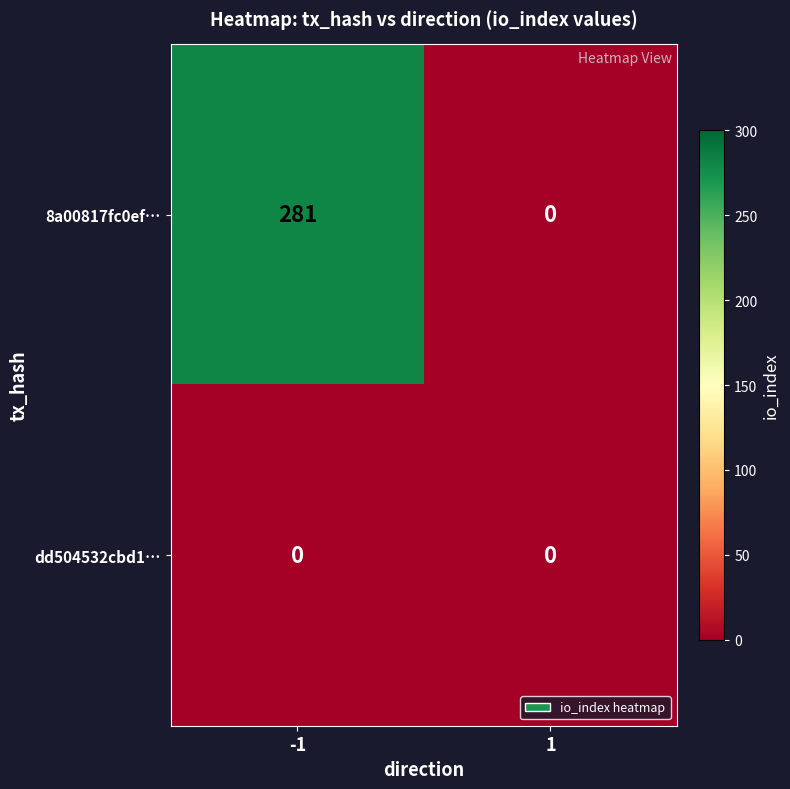

The 8a00817fc0ef… series shows 281 at -1. True or false?

True